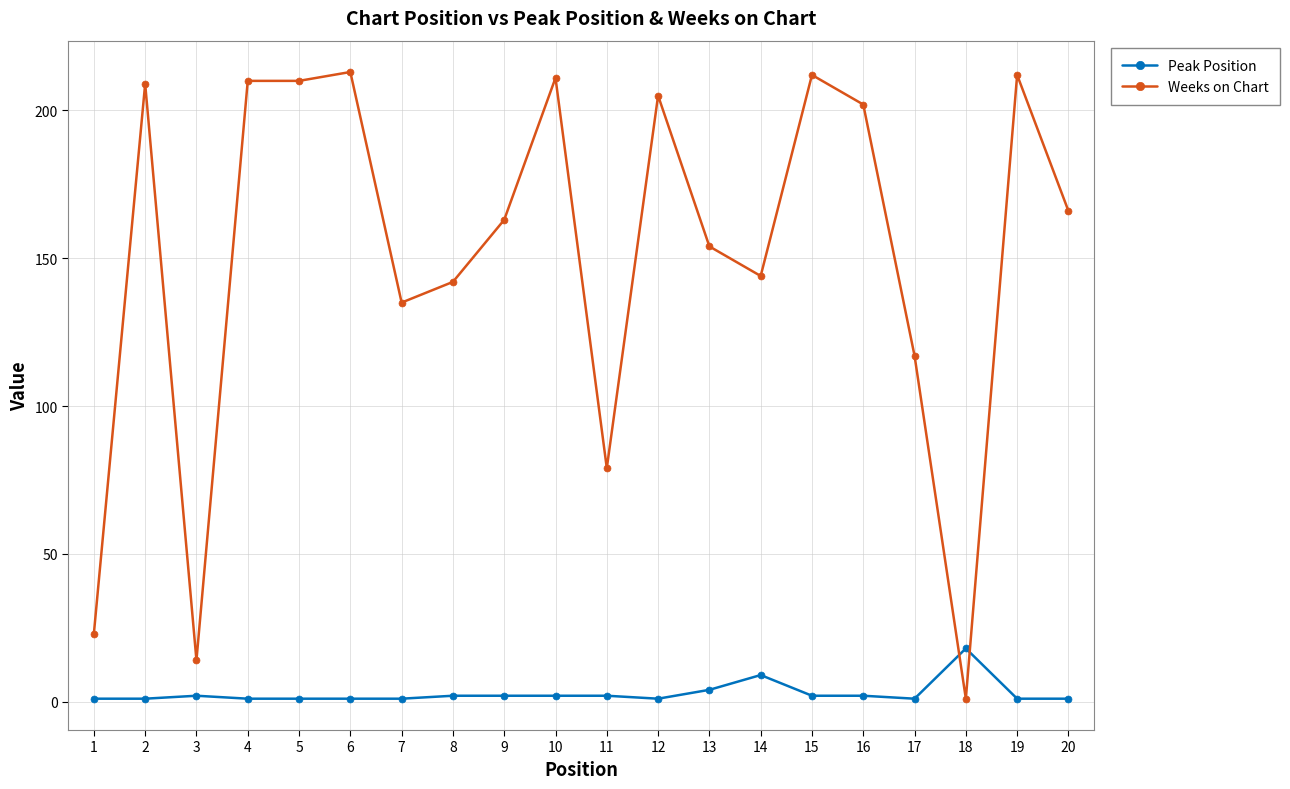

Reading left to right, list all the values displayed in this chart.

Peak Position: 1	1	2	1	1	1	1	2	2	2	2	1	4	9	2	2	1	18	1	1
Weeks on Chart: 23	209	14	210	210	213	135	142	163	211	79	205	154	144	212	202	117	1	212	166